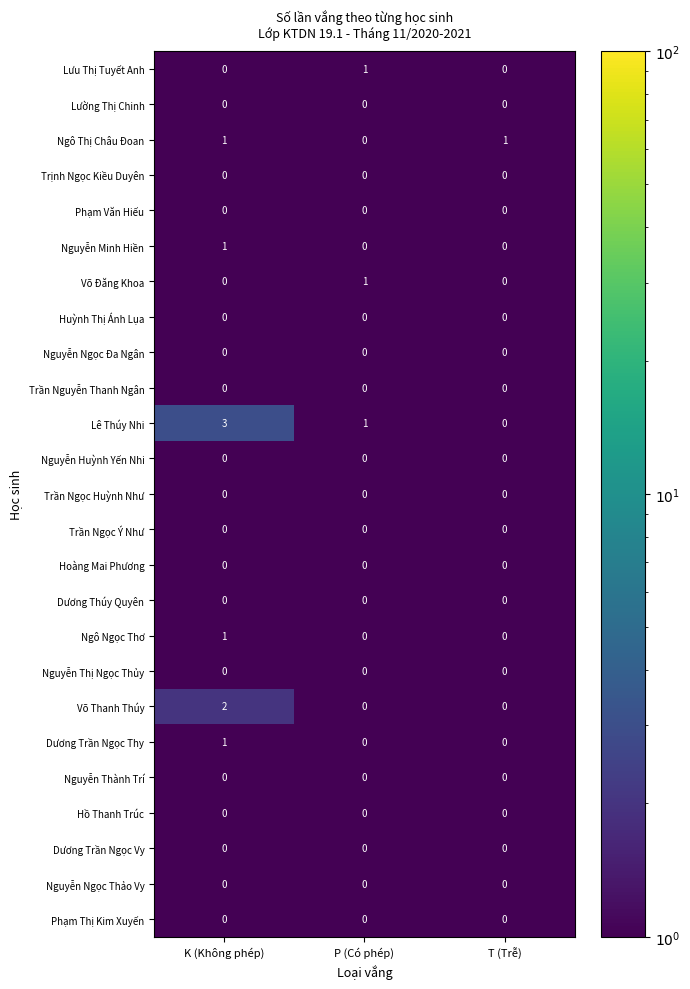

Which category has the highest value across all series?

K (Không phép)